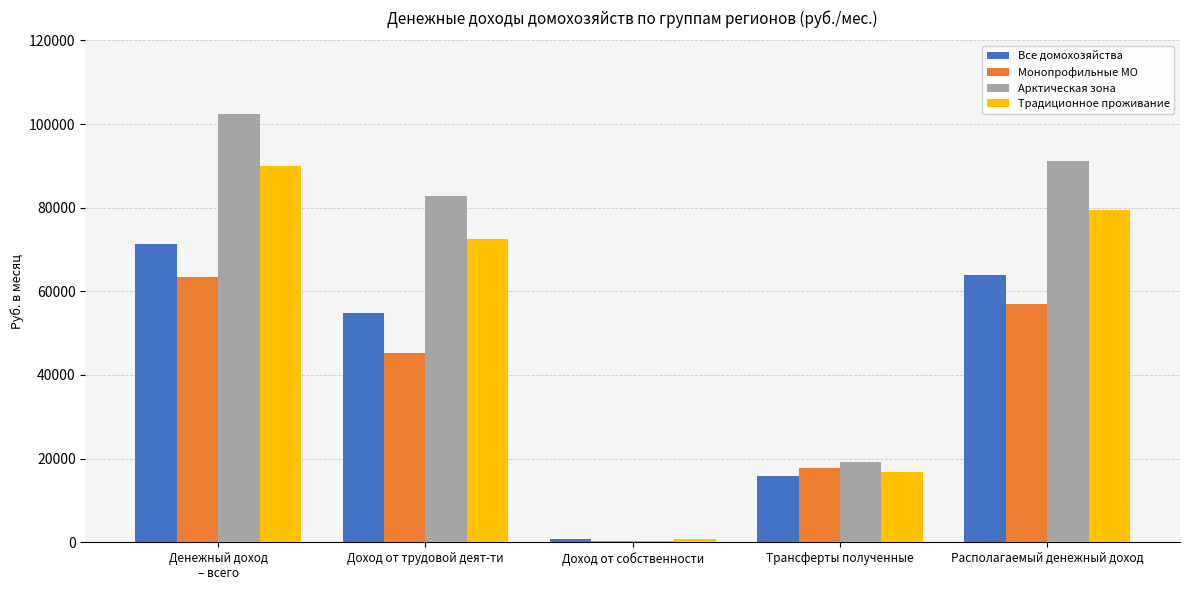

Is it true that Все домохозяйства equals 15765.5 at Трансферты полученные?

True